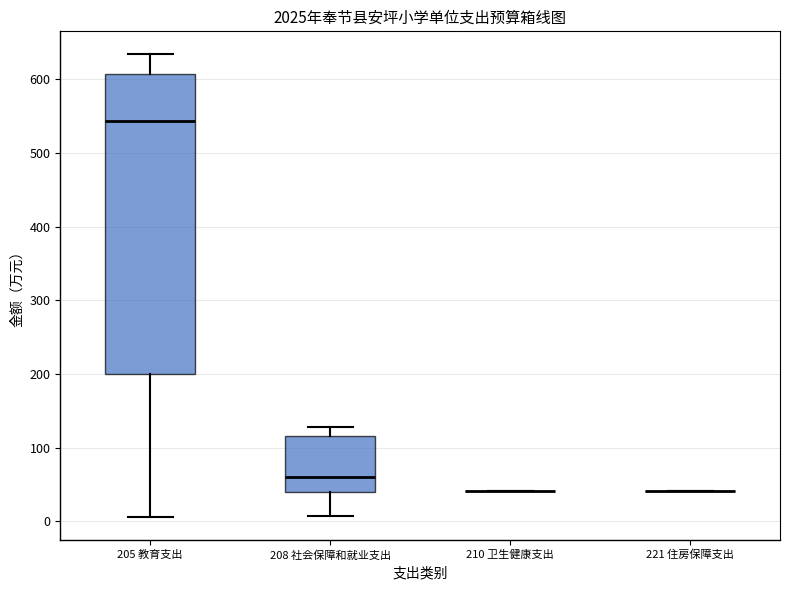

Reading left to right, read every box against the y-axis: the position of its median line, the range the box covers, and the ends of its whiskers. The values are not printed on the chart, so give them approximately, as read against the axis.

205 教育支出: median 540, box 200 to 610, whiskers 10 to 630
208 社会保障和就业支出: median 60, box 40 to 120, whiskers 10 to 130
210 卫生健康支出: box collapsed to a line at 40, whiskers 40 to 40
221 住房保障支出: box collapsed to a line at 40, whiskers 40 to 40